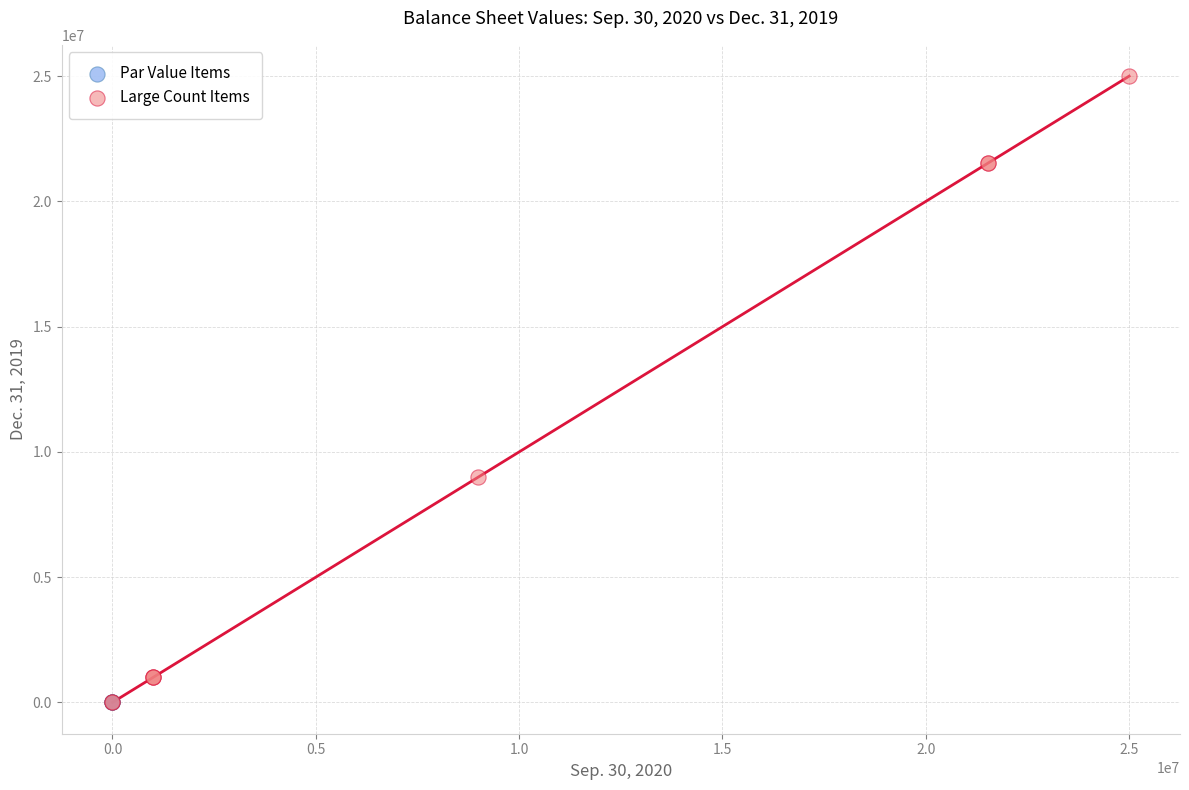

Which series contains the highest Y value?

Large Count Items